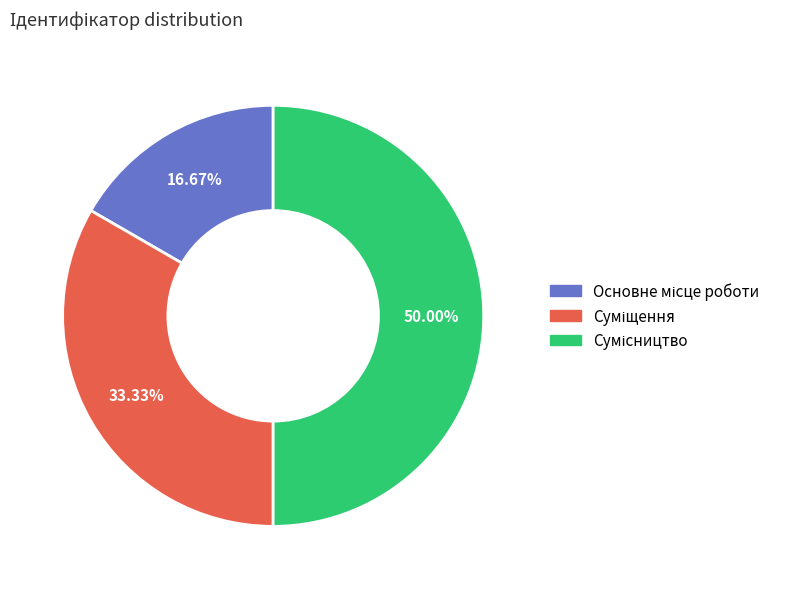

Count the number of slices in the pie.

3